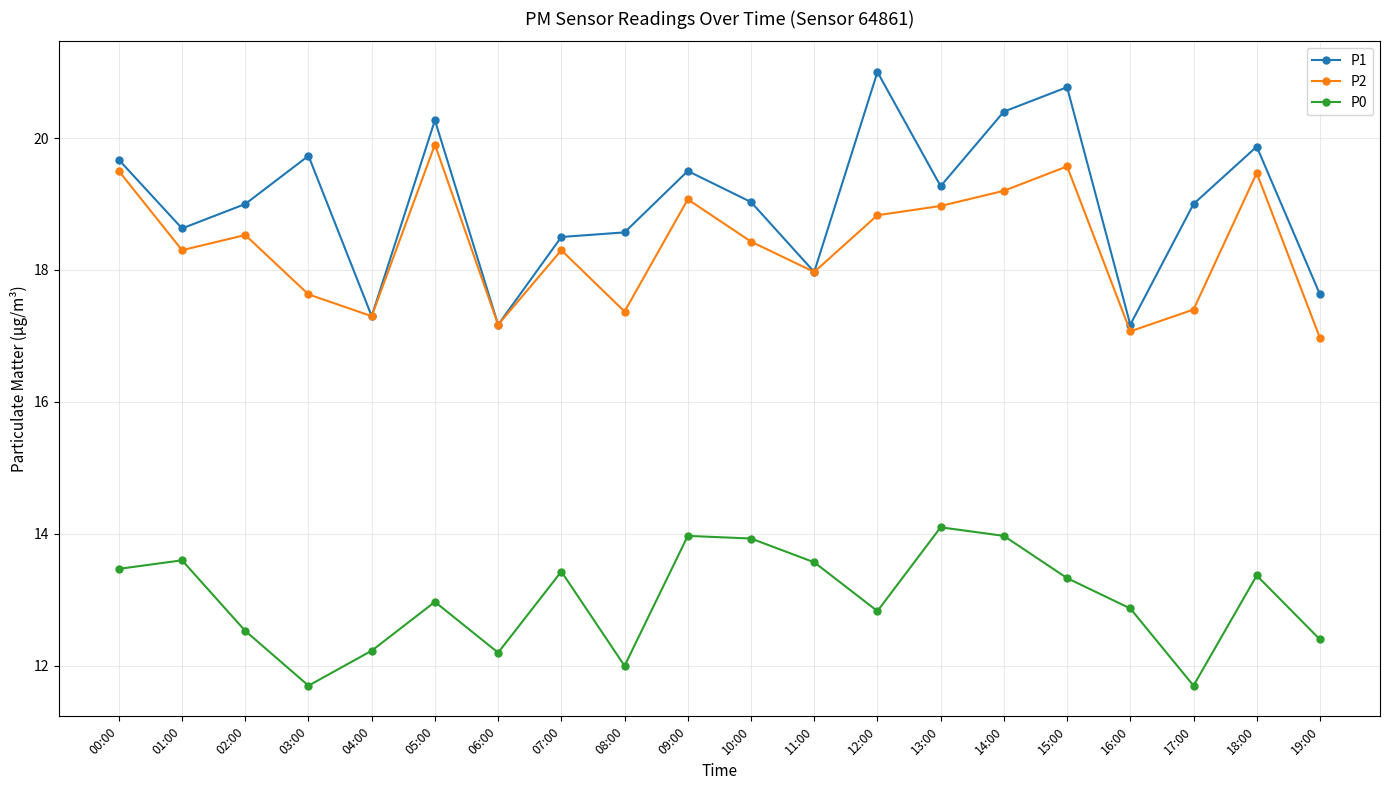

At how many categories does at least one series exceed 20?

4